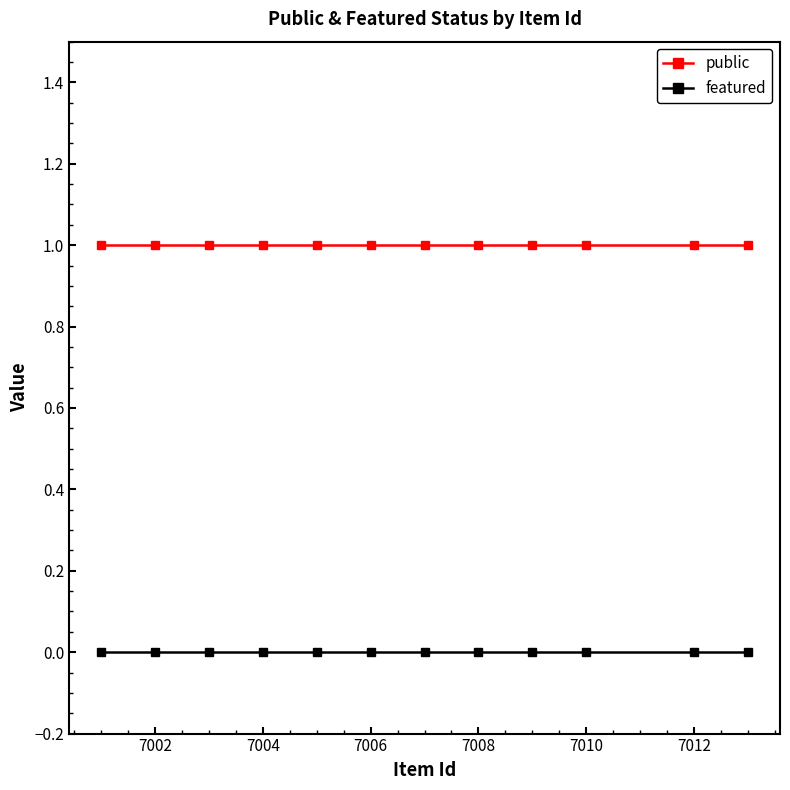

How many lines are shown in the chart?

2